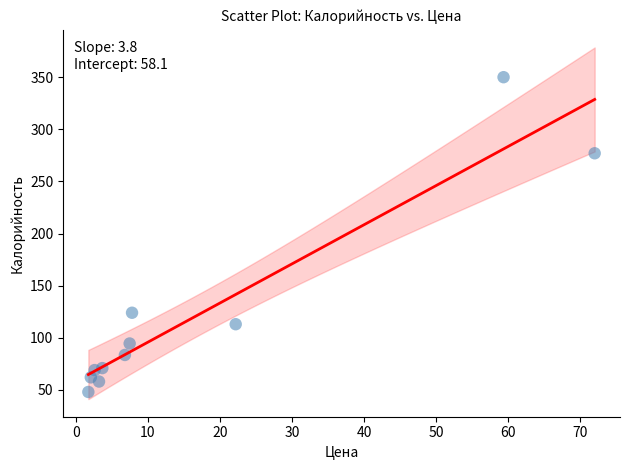

What is the average X value?

17.2